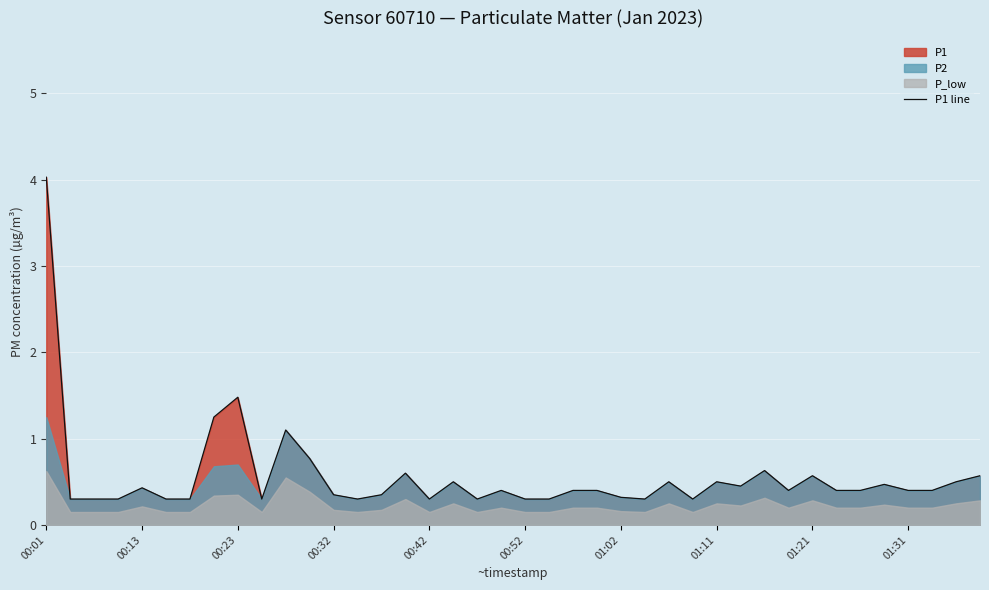

At which label does P1 line reach its peak?

00:01